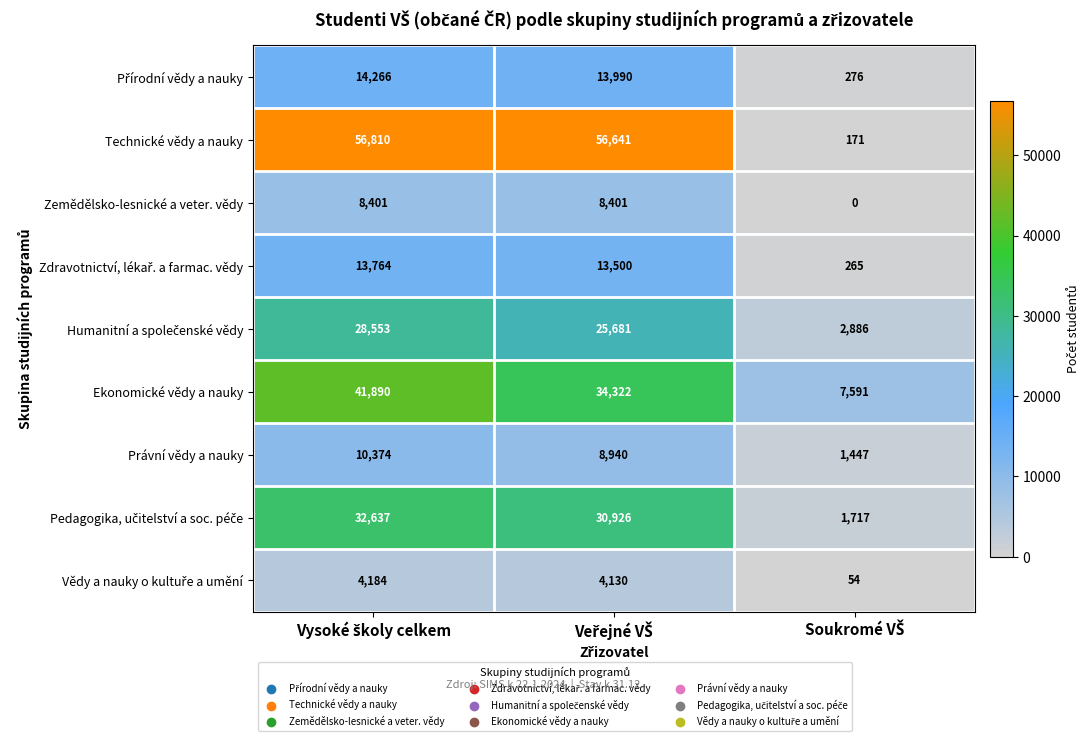

Count the Ekonomické vědy a nauky values in the range 7591 to 41890.

3